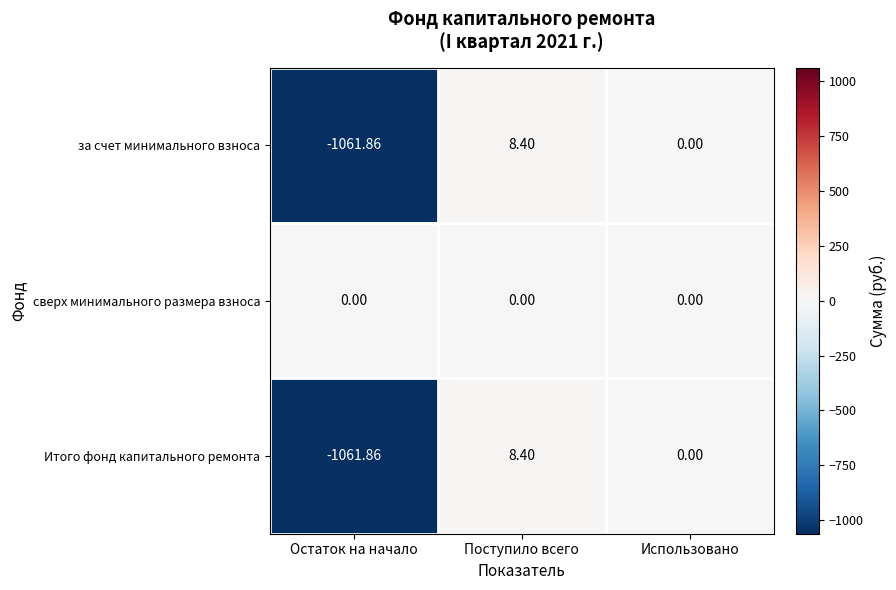

Which series has the largest total across all categories?

сверх минимального размера взноса